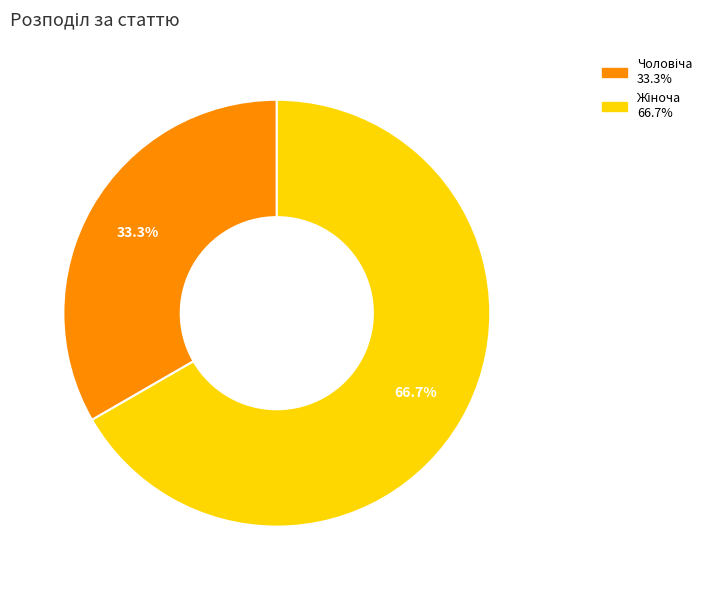

Is there a majority slice in this chart?

Yes